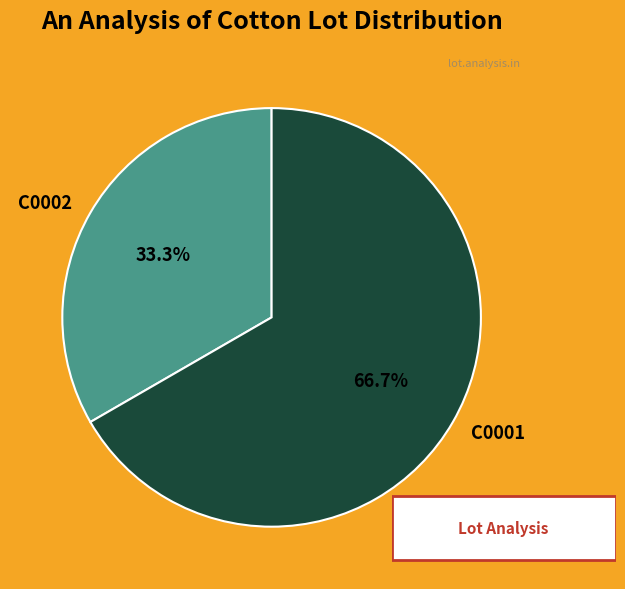

To the nearest percent, what portion does C0002 represent?

33%